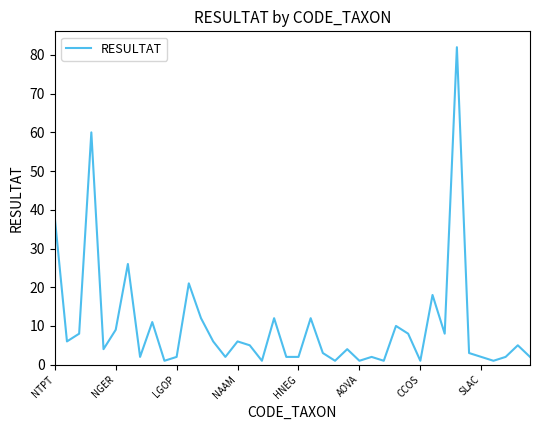

What is the difference between the maximum and minimum values?

81